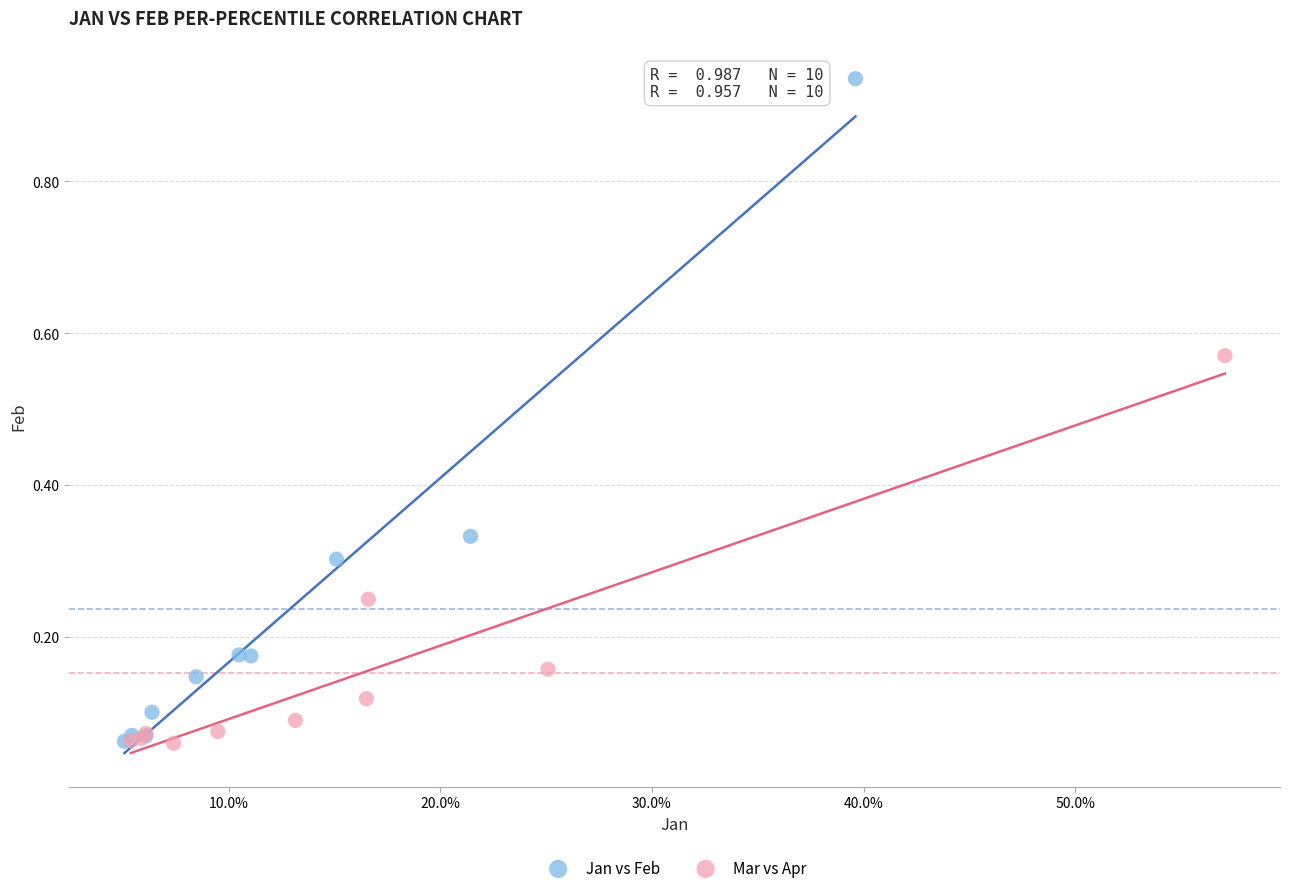

Which series has the widest spread of Y values?

Jan vs Feb